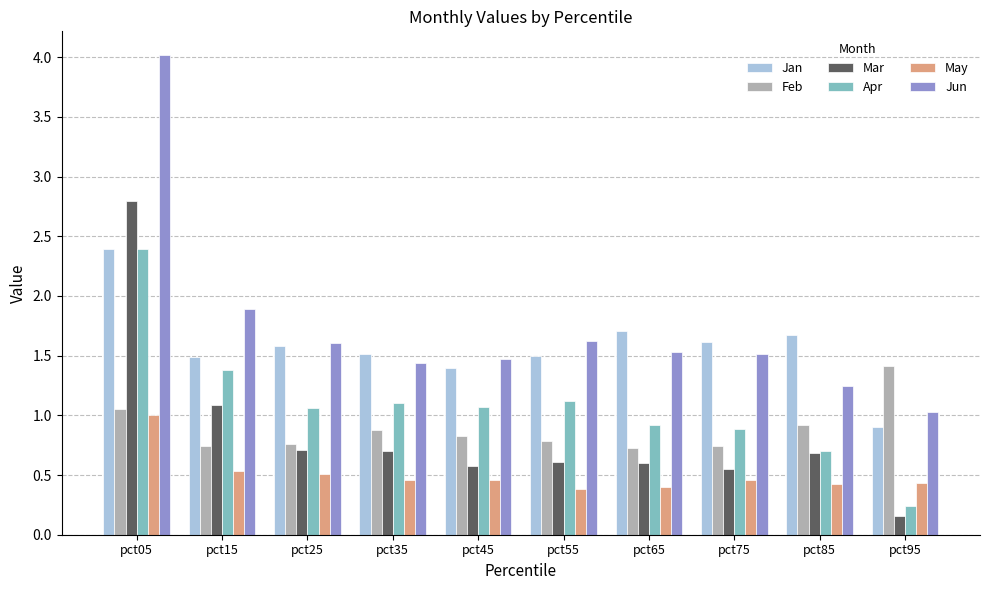

Rank the series at pct75 from highest to lowest value.

Jan, Jun, Apr, Feb, Mar, May